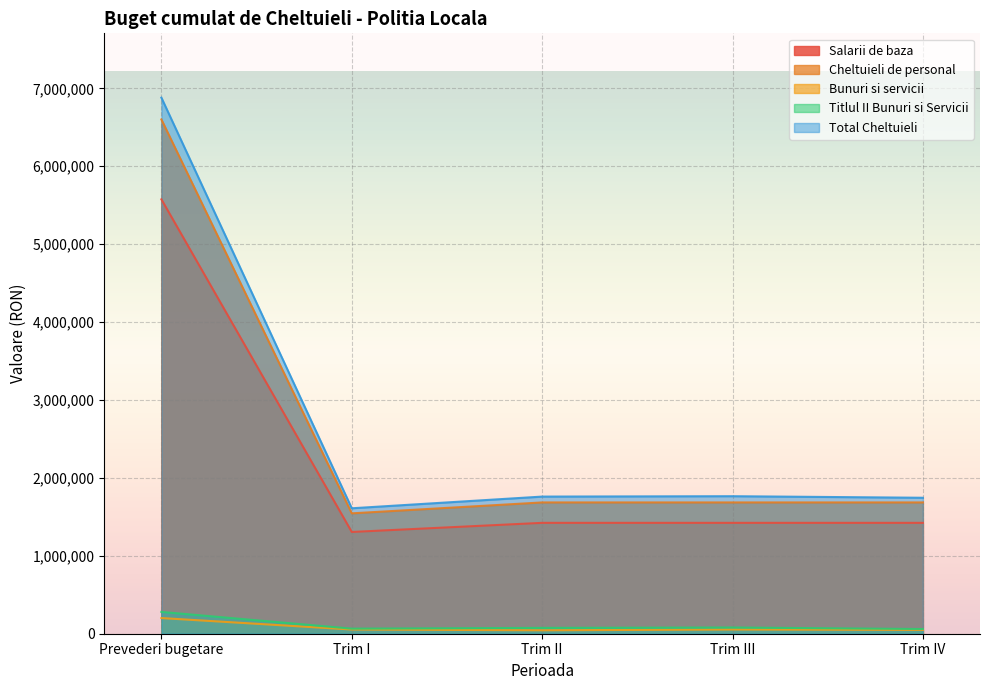

Which series has the largest total across all categories?

Total Cheltuieli